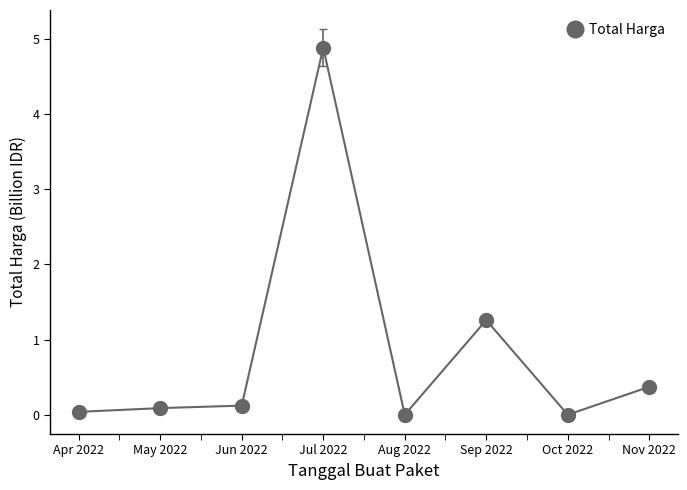

What is the sum of the values at Jul 2022 and Jun 2022?

5.0